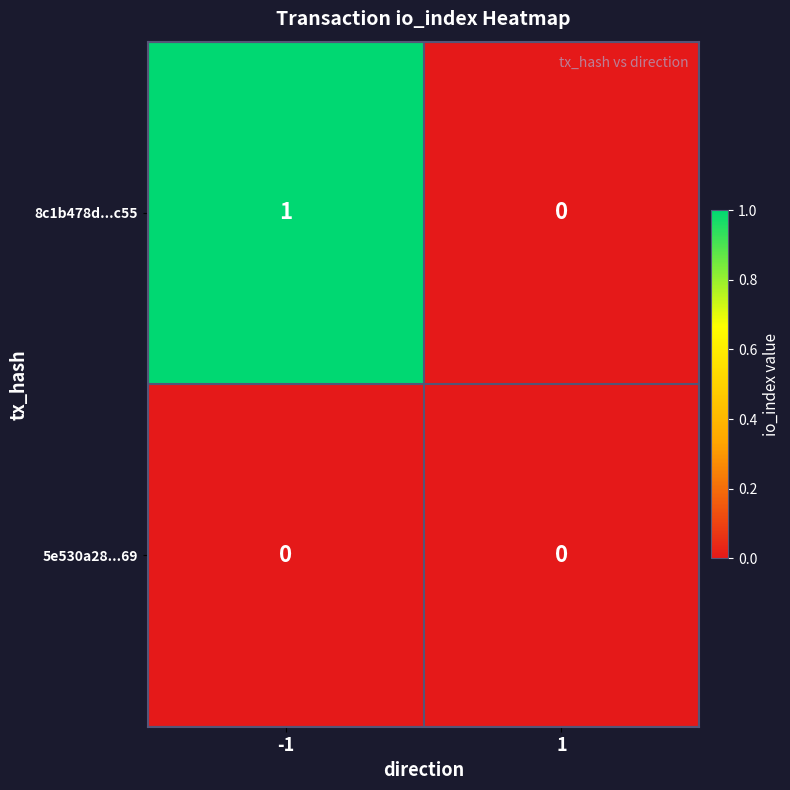

Between -1 and 1, which series saw the biggest shift?

8c1b478d...c55